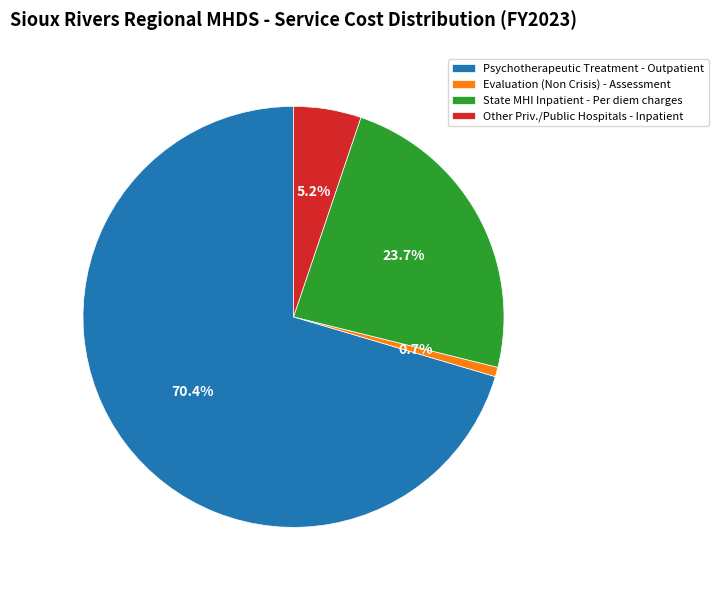

Approximately how many times larger is the value at Other Priv./Public Hospitals - Inpatient compared to Evaluation (Non Crisis) - Assessment?

7.1